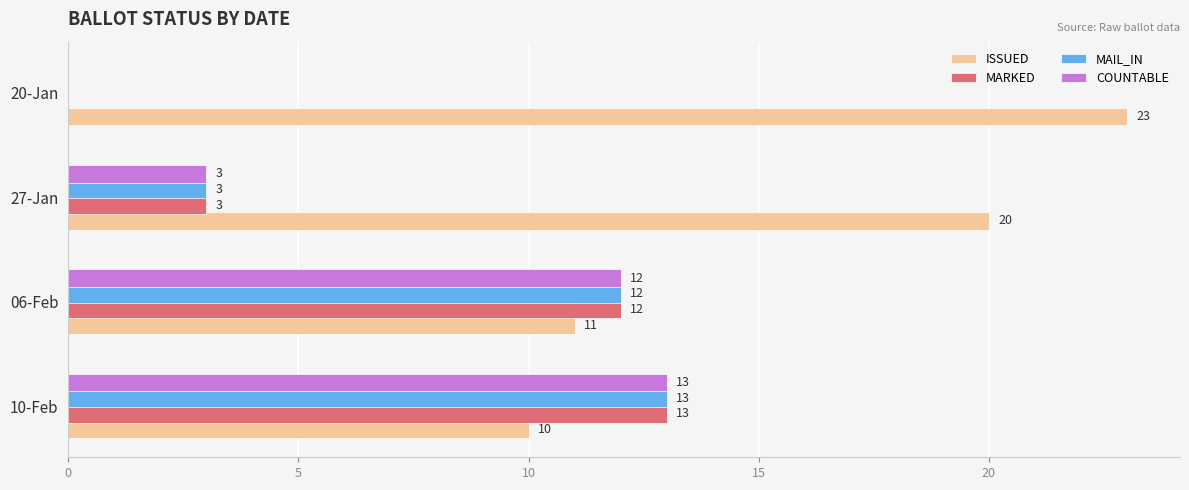

What is the sum of all ISSUED values?

64